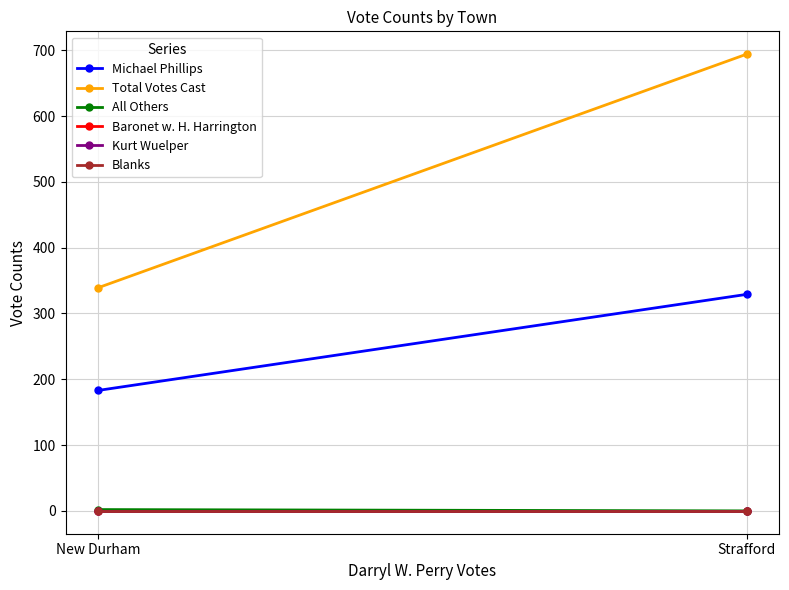

The value of Total Votes Cast at Strafford is 935. True or false?

False